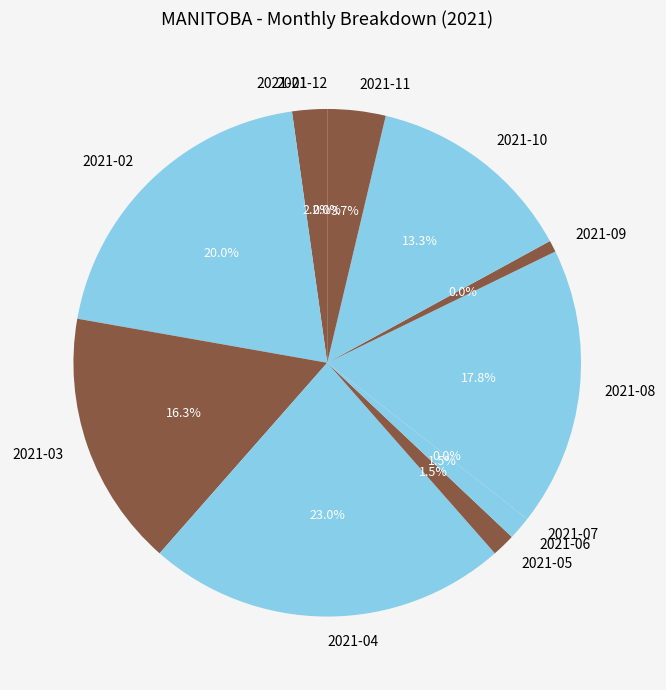

To the nearest percent, what portion does 2021-10 represent?

13%